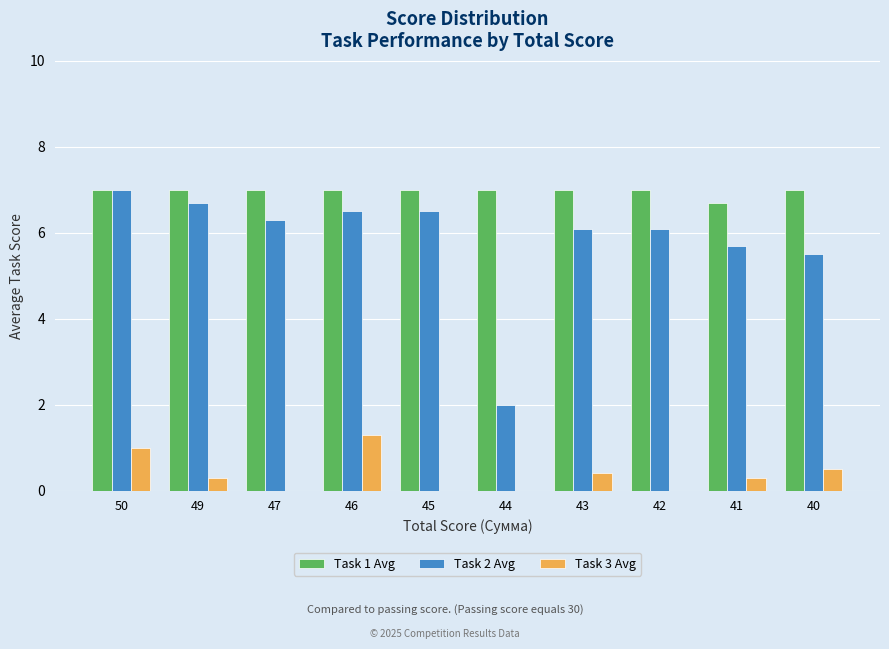

At which label is Task 2 Avg closest to 4?

40